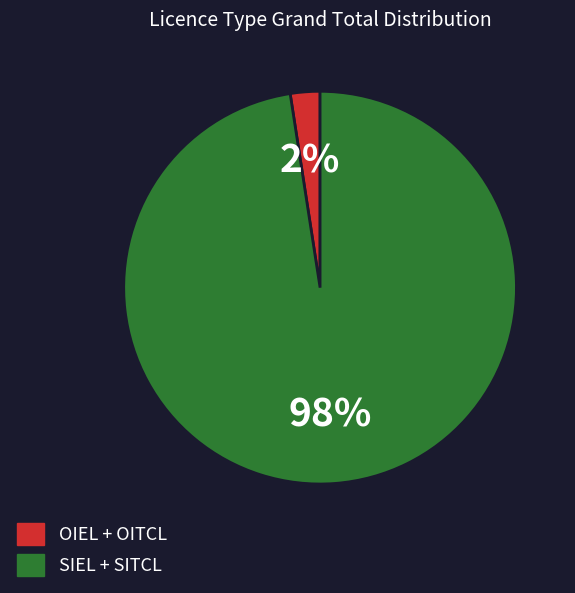

Does any single category account for the majority?

Yes